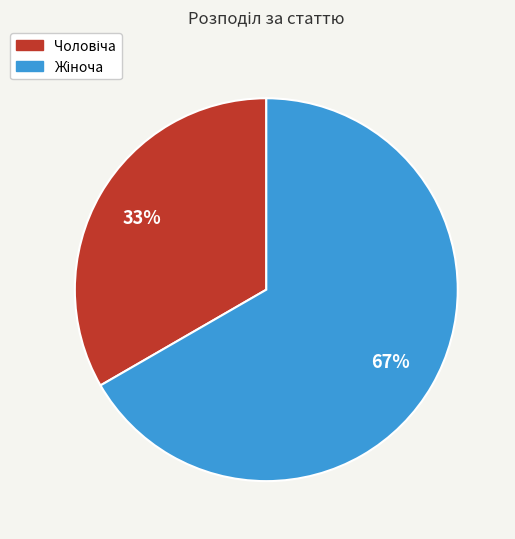

To the nearest percent, what is the average slice percentage?

50%